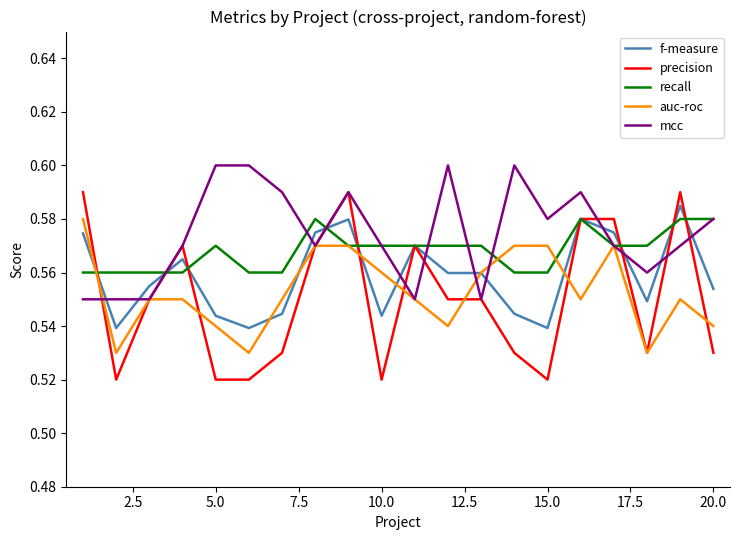

How many lines are shown in the chart?

5